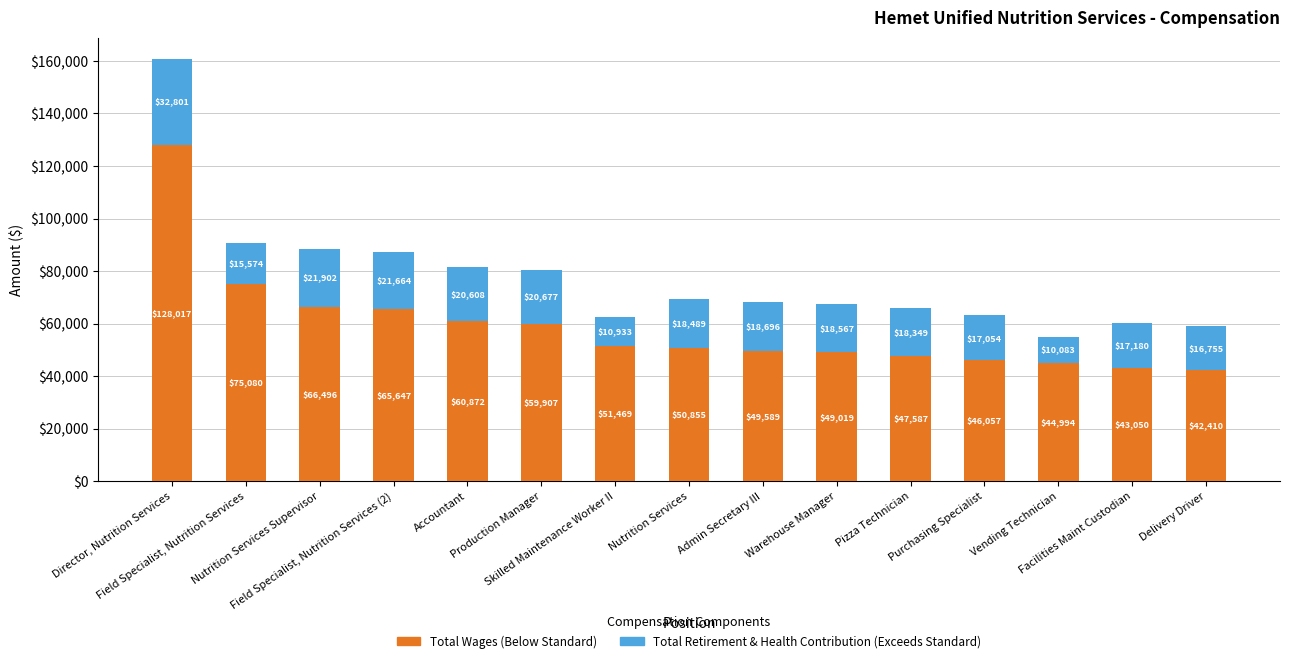

Are the bars grouped side by side (vs. stacked)?

No